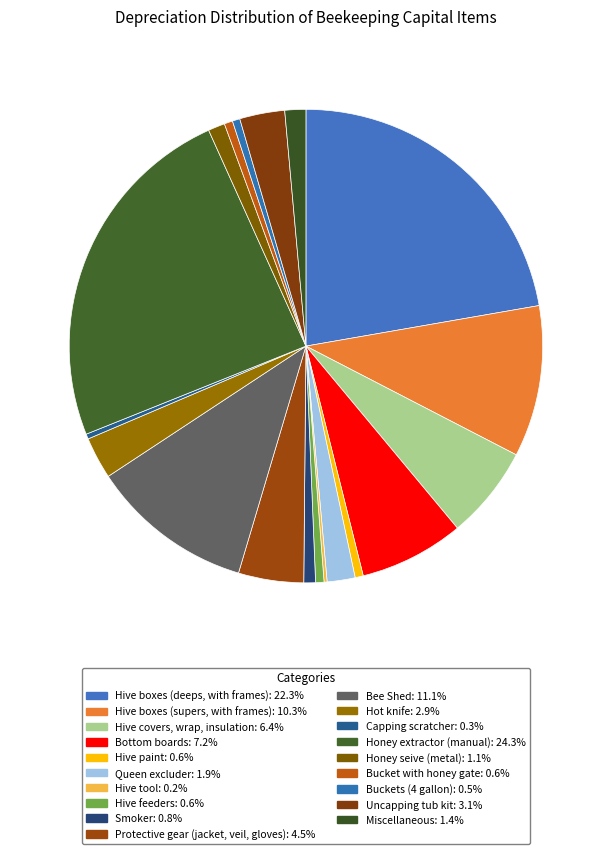

Approximately how many times larger is the value at Capping scratcher compared to Hive feeders?

0.6